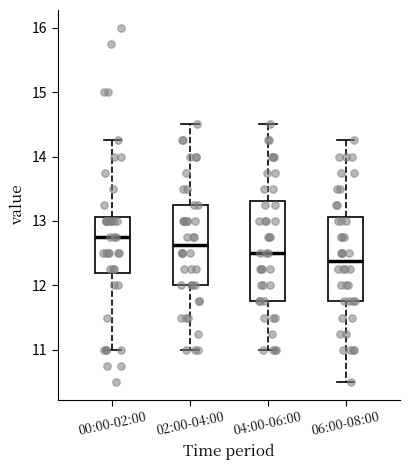

Which box is the tallest, from its lower edge to its upper edge?

04:00-06:00